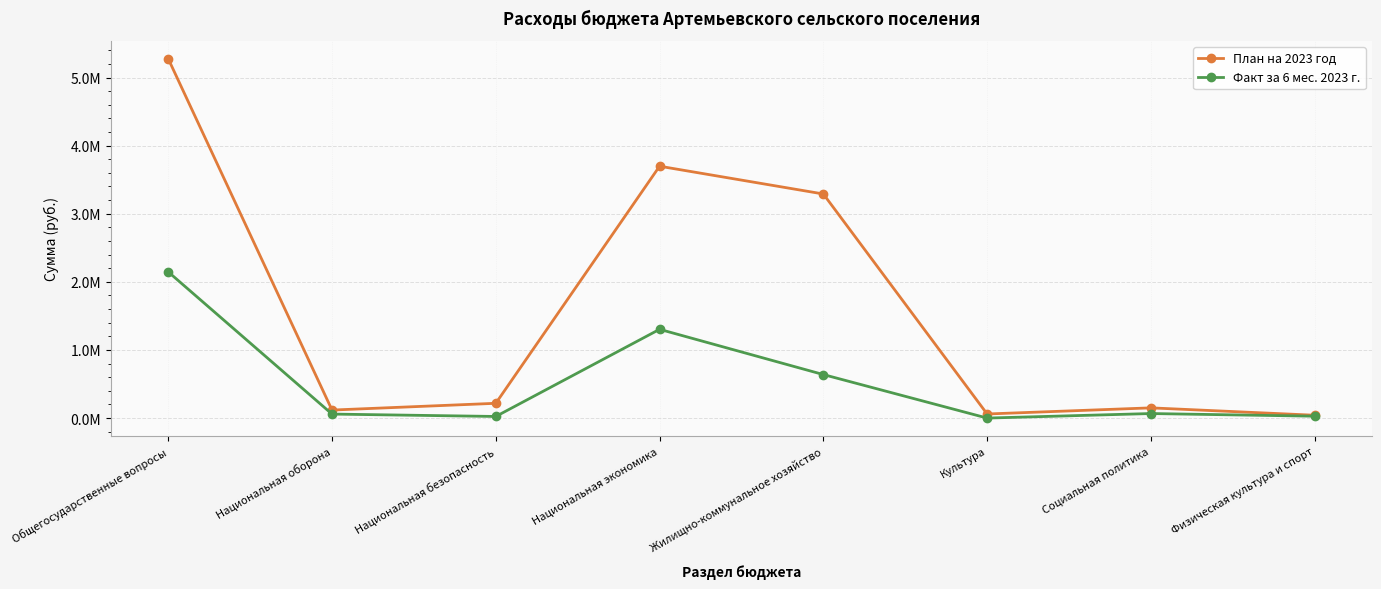

Does the chart have visible grid lines?

Yes